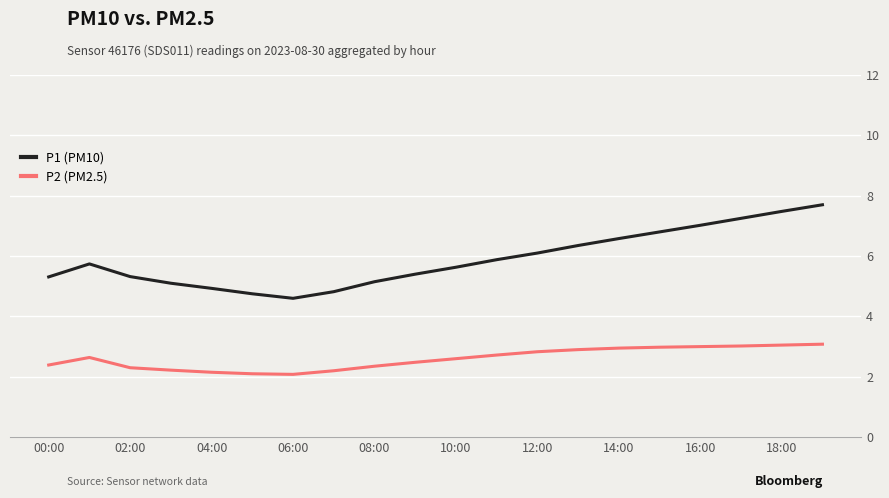

Rank the series by their average value, from highest to lowest.

P1 (PM10), P2 (PM2.5)